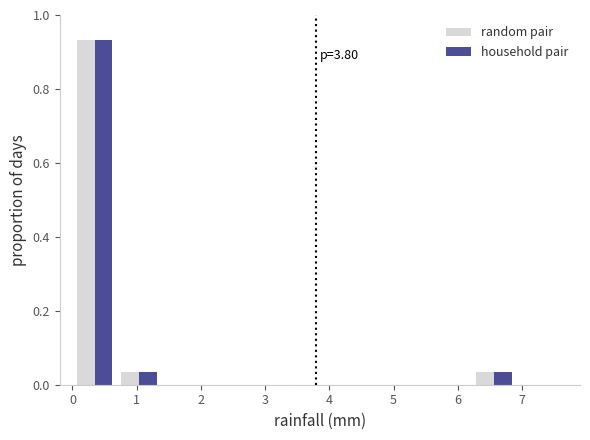

In the household pair series, which range on the x-axis has the tallest bar?

0.0 to 0.7